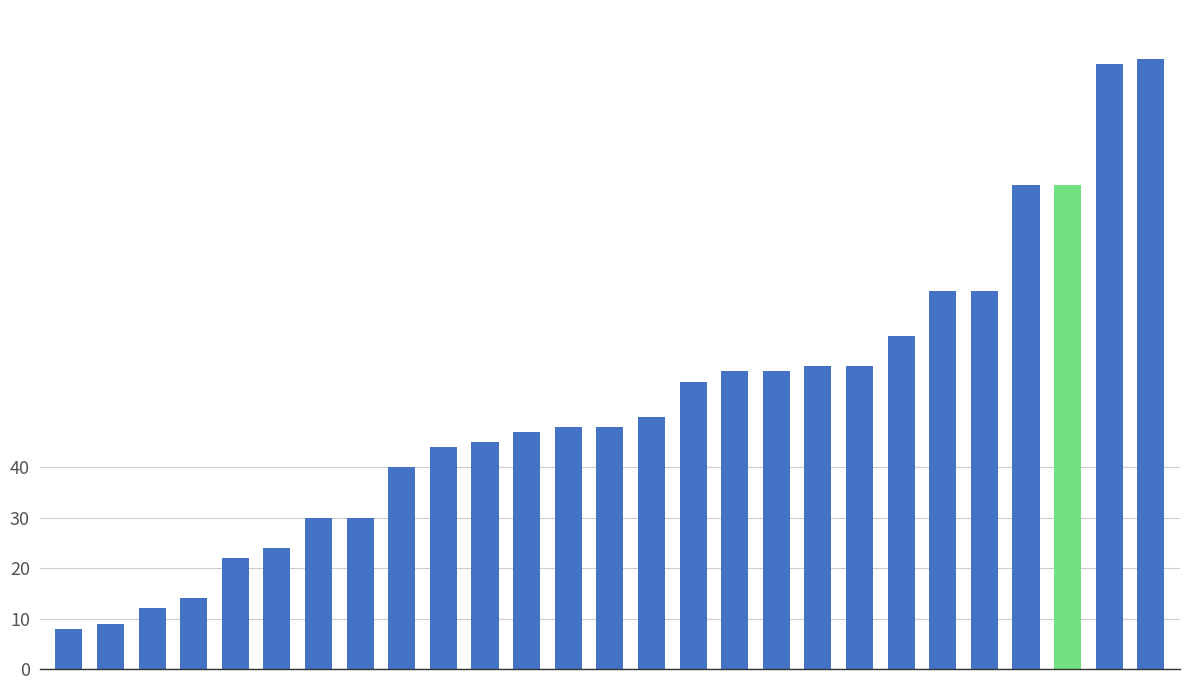

What is the sum of all values?

1415